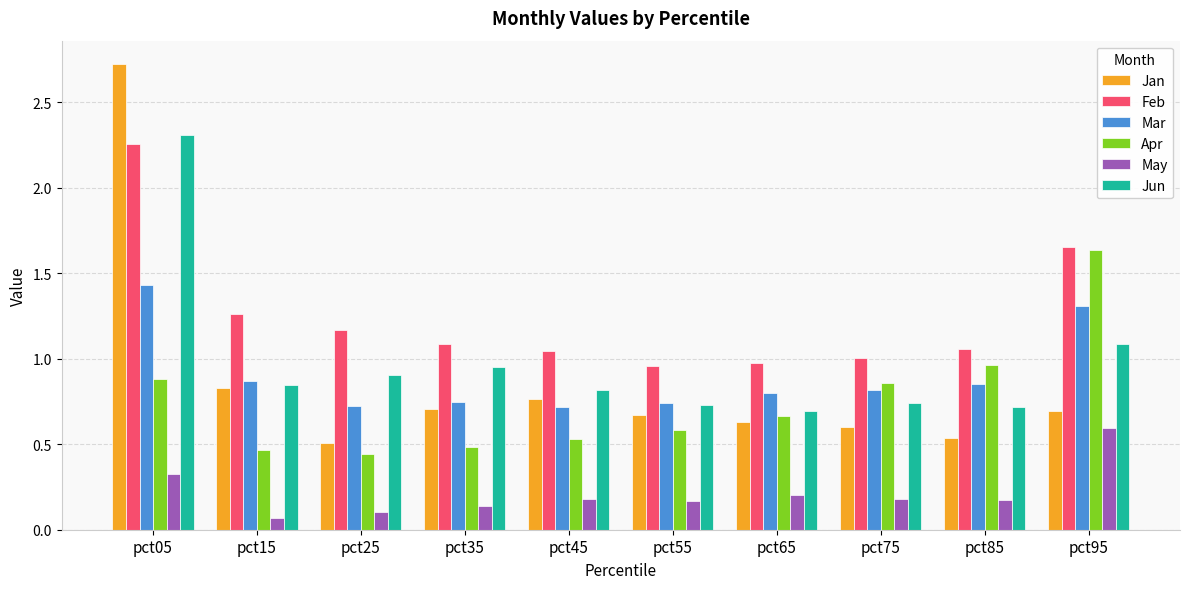

True or false: Jun has a value of 0.7 at pct85.

True